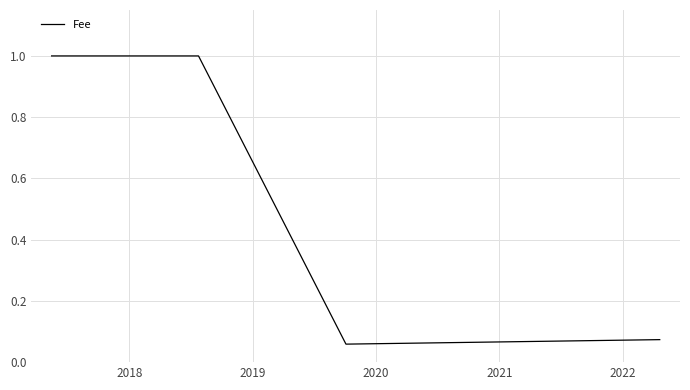

True or false: there are more than 2 points higher than both neighbors.

False